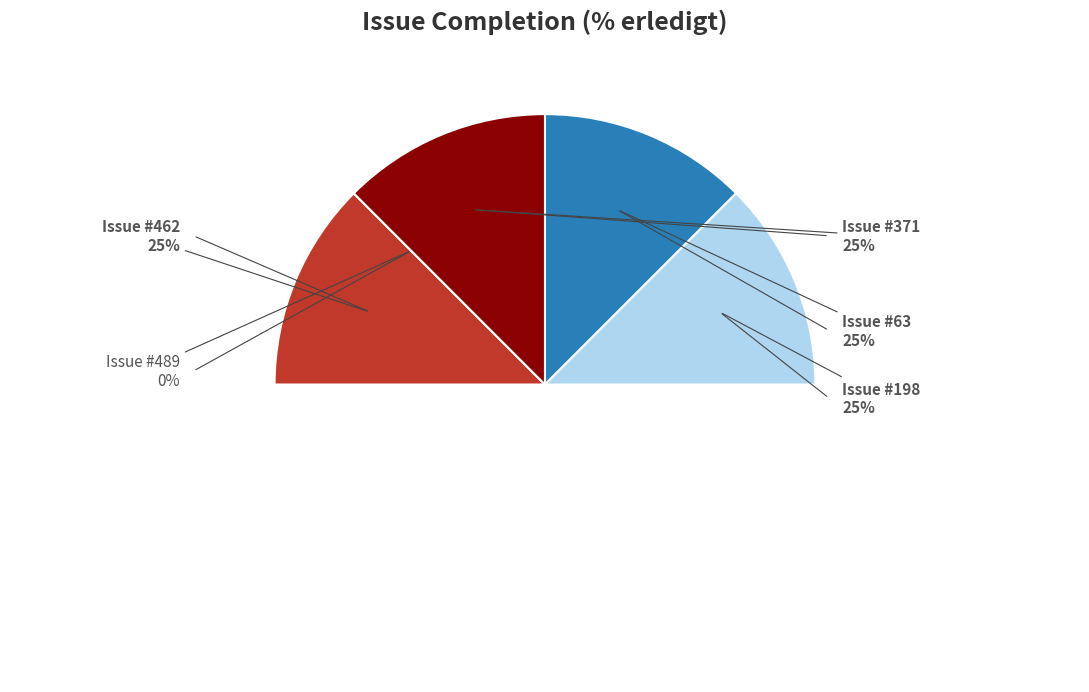

Which category has the biggest portion of the pie?

462